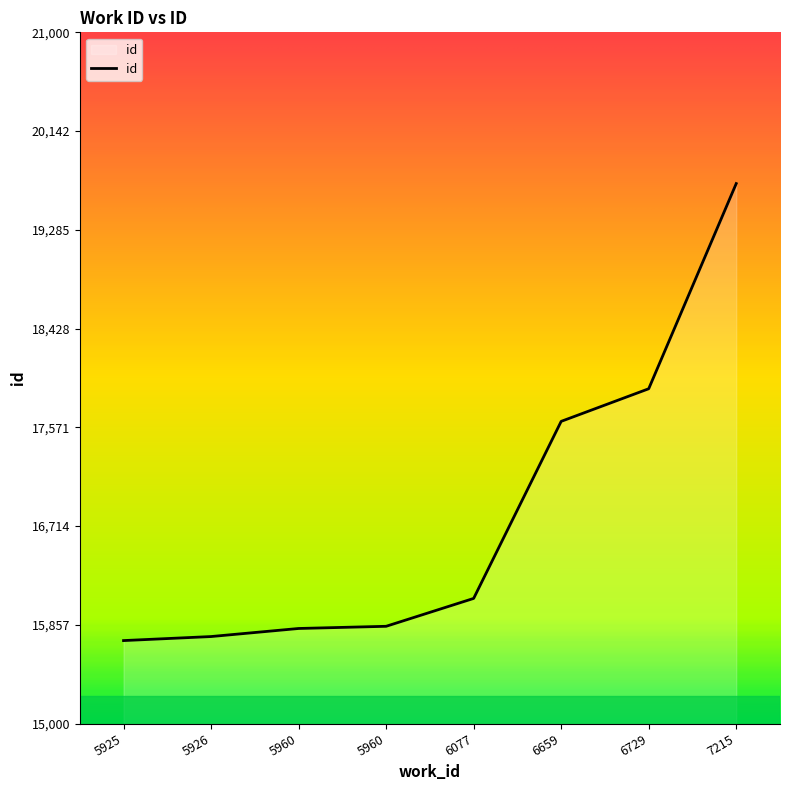

What is the value of the 7th point from the left?

17906